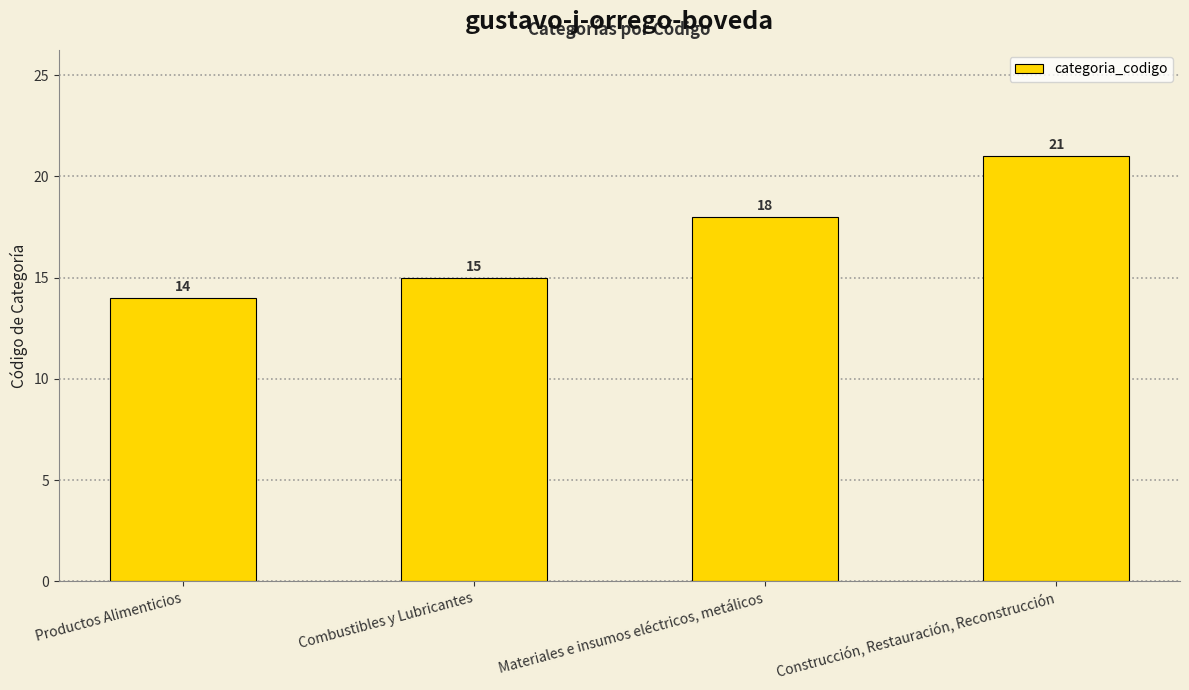

What is the label of the 2nd bar from the right?

Materiales e insumos eléctricos, metálicos